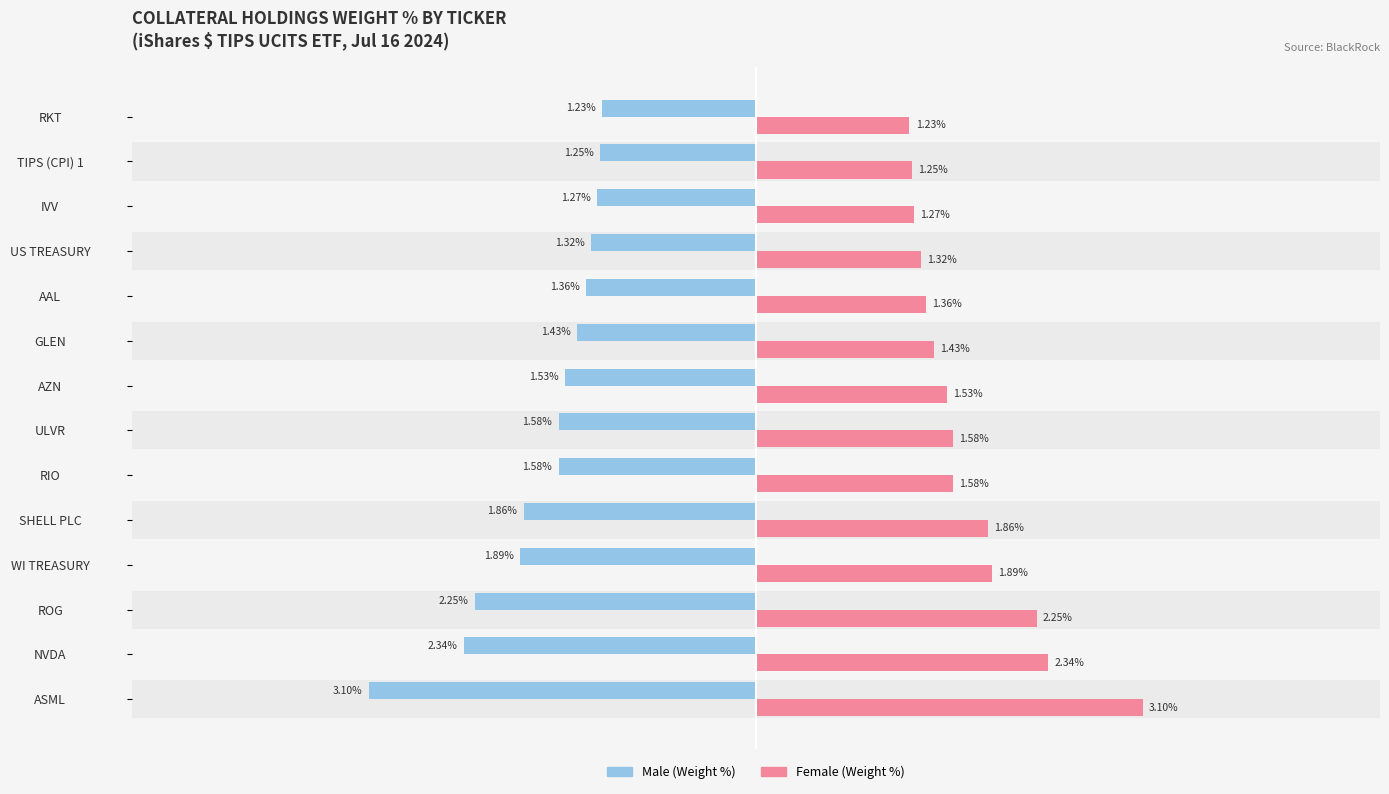

How many bars are there in total?

28